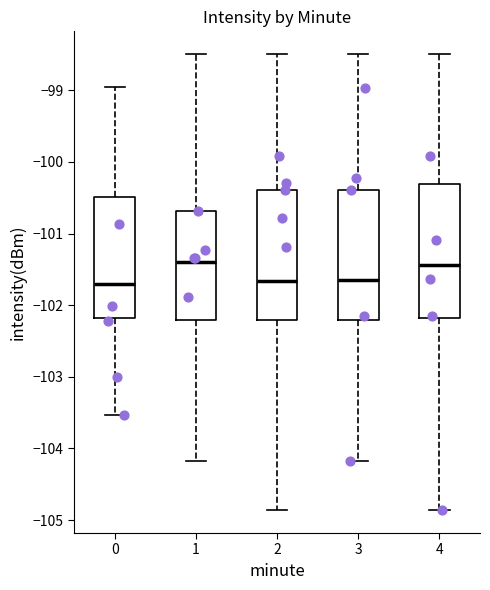

Reading left to right, transcribe this box plot: for each box, give where its median line is, the range the box spans, and where its two whiskers end, as read against the y-axis. The values are not printed on the chart, so give them approximately, as read against the axis.

0: median -101.7, box -102.2 to -100.5, whiskers -103.5 to -99.0
1: median -101.4, box -102.2 to -100.7, whiskers -104.2 to -98.5
2: median -101.7, box -102.2 to -100.4, whiskers -104.9 to -98.5
3: median -101.7, box -102.2 to -100.4, whiskers -104.2 to -98.5
4: median -101.4, box -102.2 to -100.3, whiskers -104.9 to -98.5